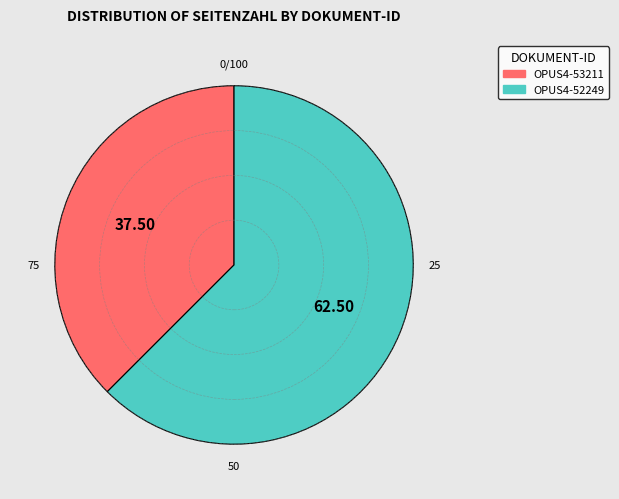

Approximately how many times larger is the value at OPUS4-52249 compared to OPUS4-53211?

1.7